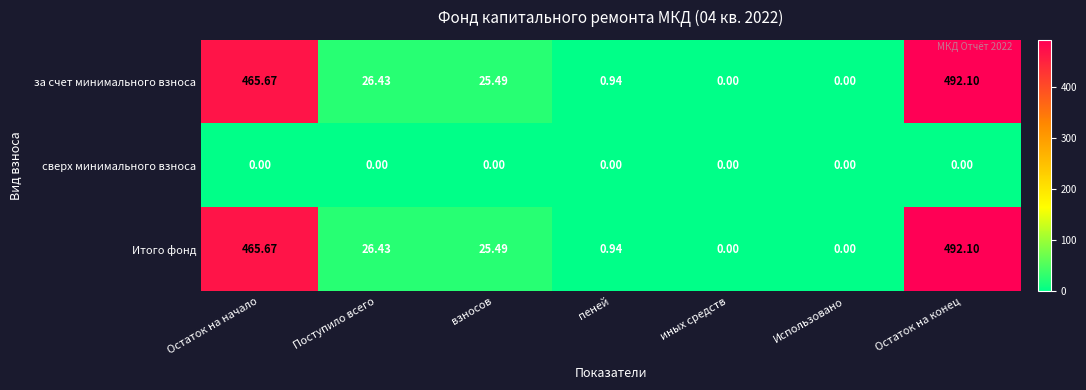

At which label is за счет минимального взноса closest to 246?

Поступило всего